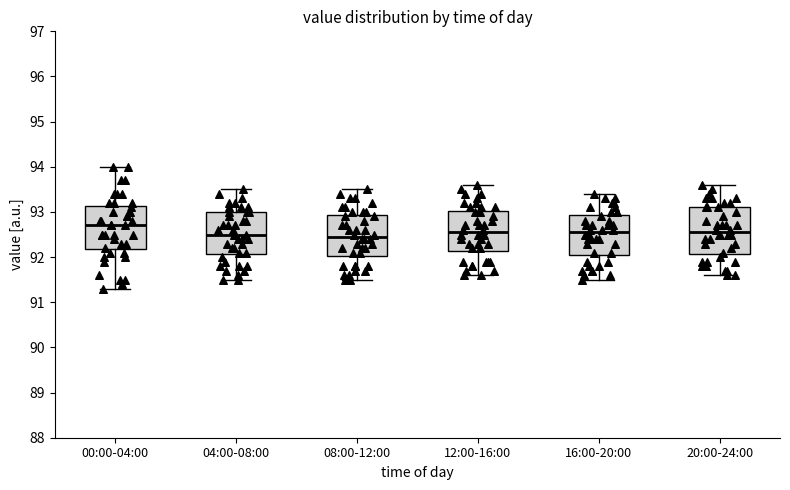

Reading left to right, transcribe this box plot: for each box, give where its median line is, the range the box spans, and where its two whiskers end, as read against the y-axis. The values are not printed on the chart, so give them approximately, as read against the axis.

00:00-04:00: median 92.7, box 92.2 to 93.1, whiskers 91.3 to 94.0
04:00-08:00: median 92.5, box 92.1 to 93.0, whiskers 91.5 to 93.5
08:00-12:00: median 92.5, box 92.0 to 92.9, whiskers 91.5 to 93.5
12:00-16:00: median 92.6, box 92.1 to 93.0, whiskers 91.6 to 93.6
16:00-20:00: median 92.6, box 92.1 to 92.9, whiskers 91.5 to 93.4
20:00-24:00: median 92.6, box 92.1 to 93.1, whiskers 91.6 to 93.6